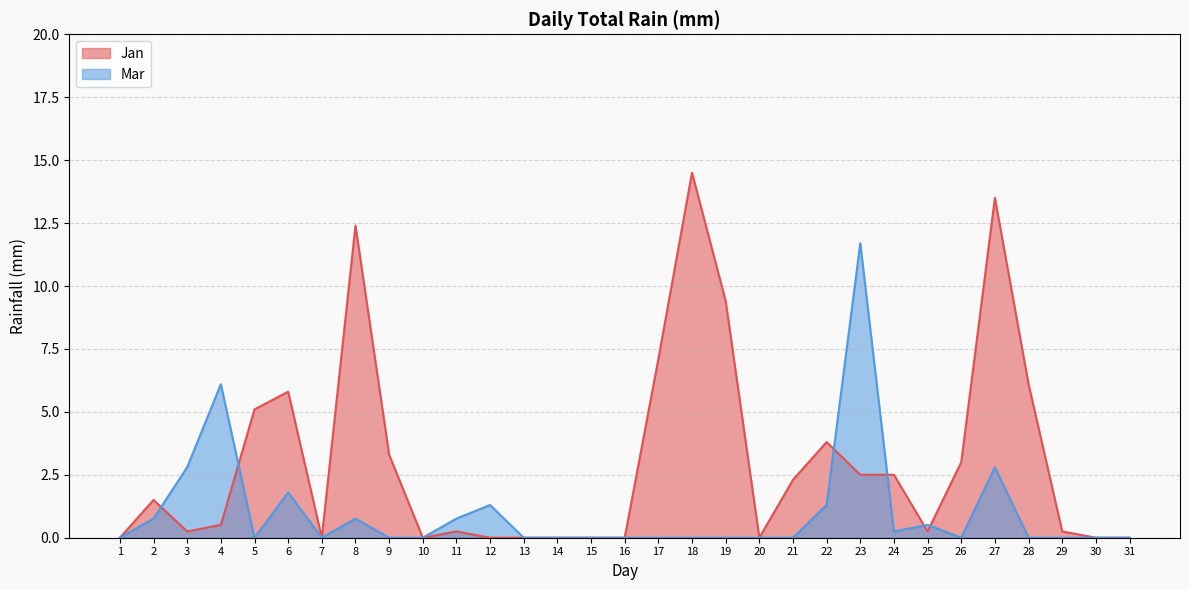

Where is the first local maximum for Jan?

2